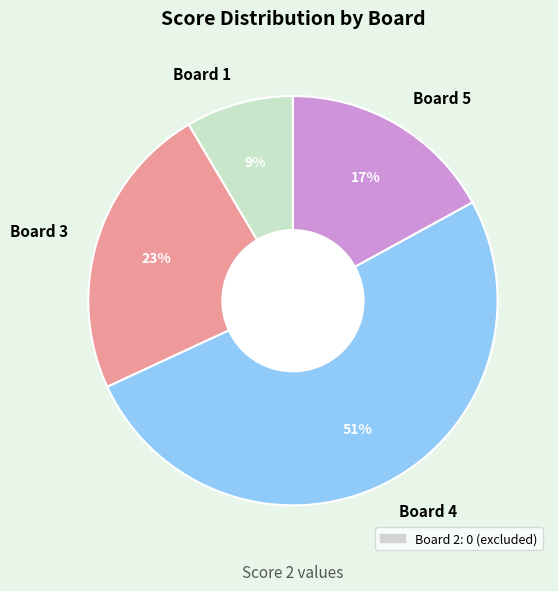

Does any single category account for the majority?

Yes